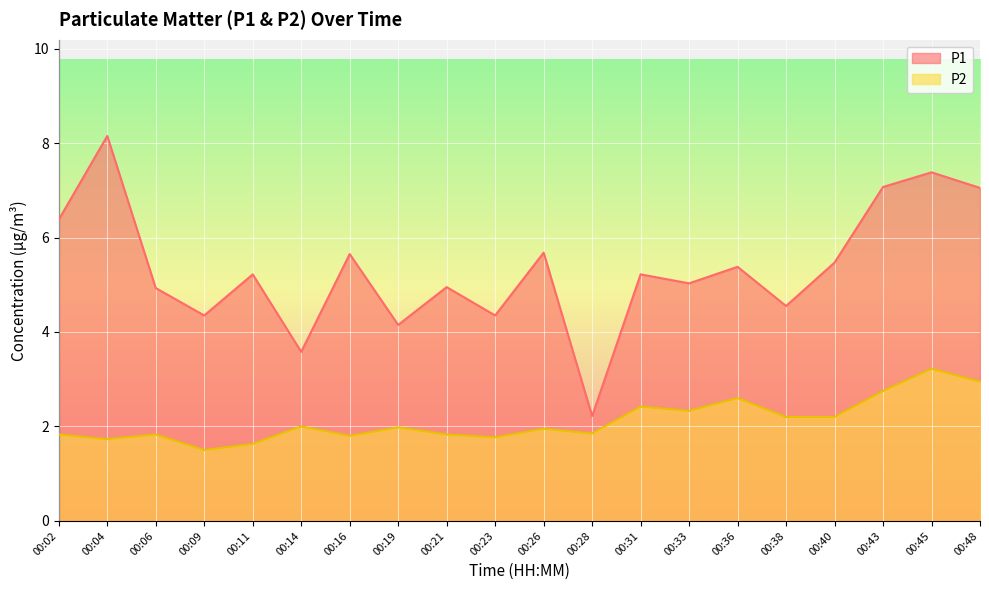

Rank the series by their average value, from lowest to highest.

P2, P1